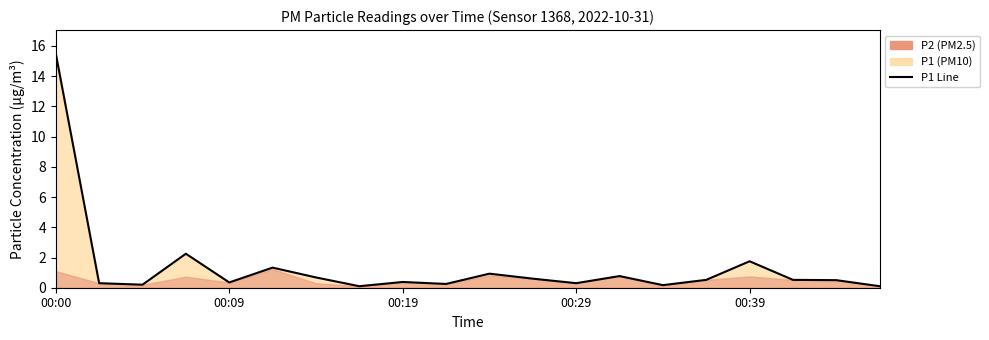

How many interior local peaks (higher than both neighbors) does the data have?

6